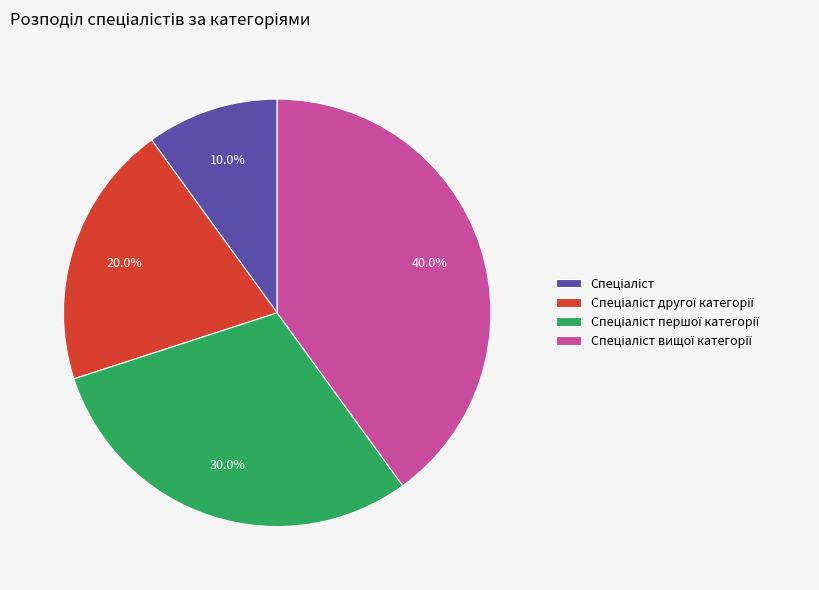

To the nearest percent, what is the difference between the largest and smallest slice percentages?

30%